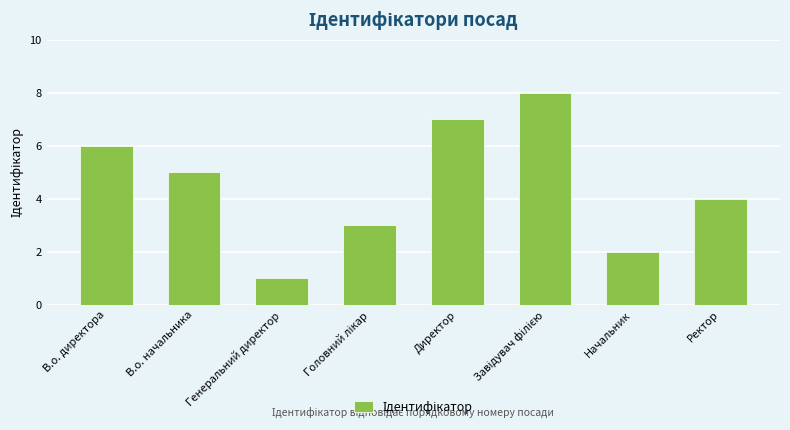

Which has a higher value, Директор or Генеральний директор?

Директор